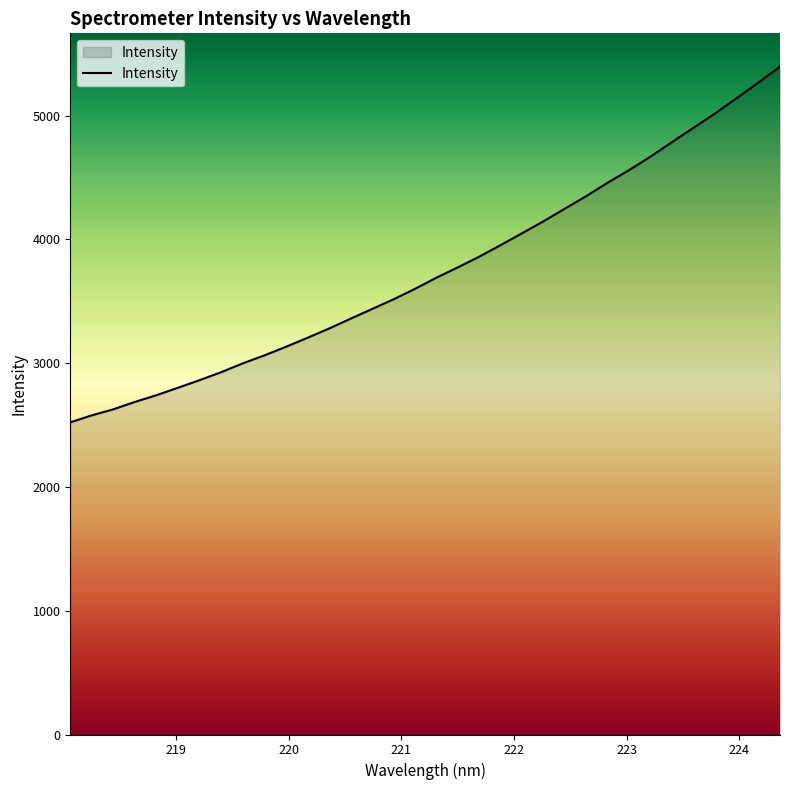

What is the smallest value displayed?

2521.5